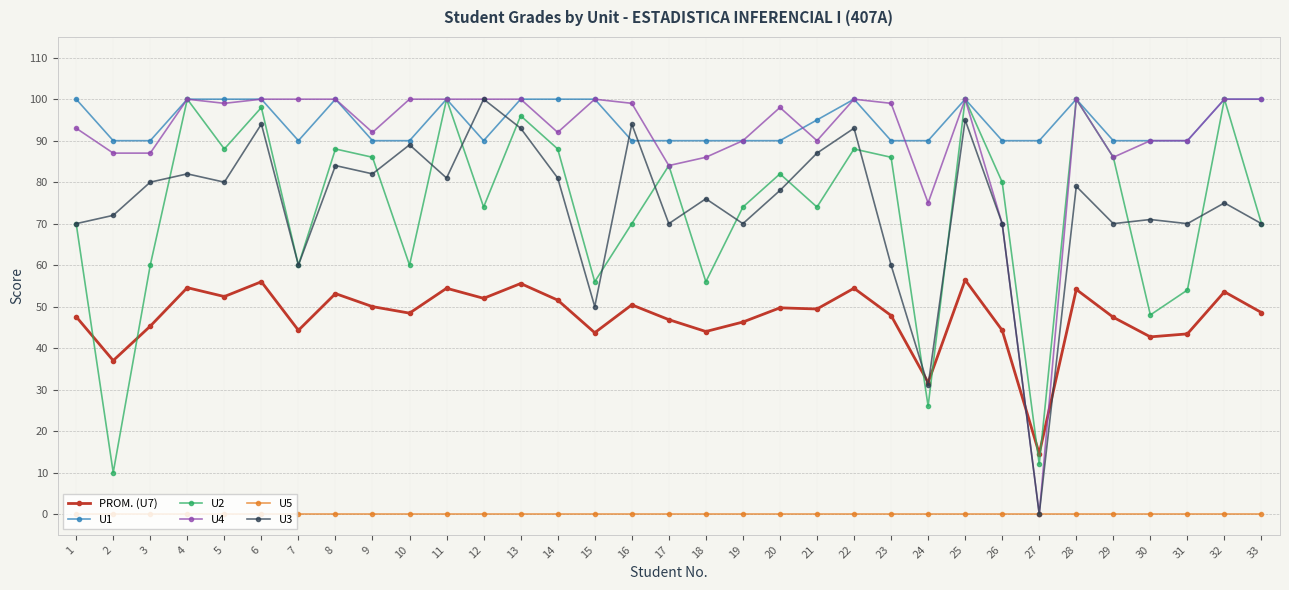

Read the U1 value at 10.

90.0